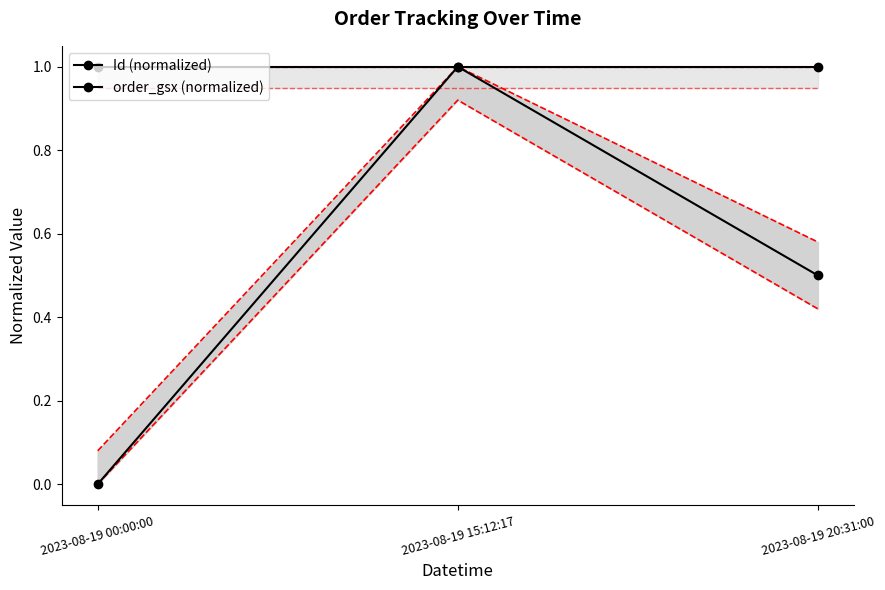

What is the spread (max minus min) of values at 2023-08-19 20:31:00?

0.5